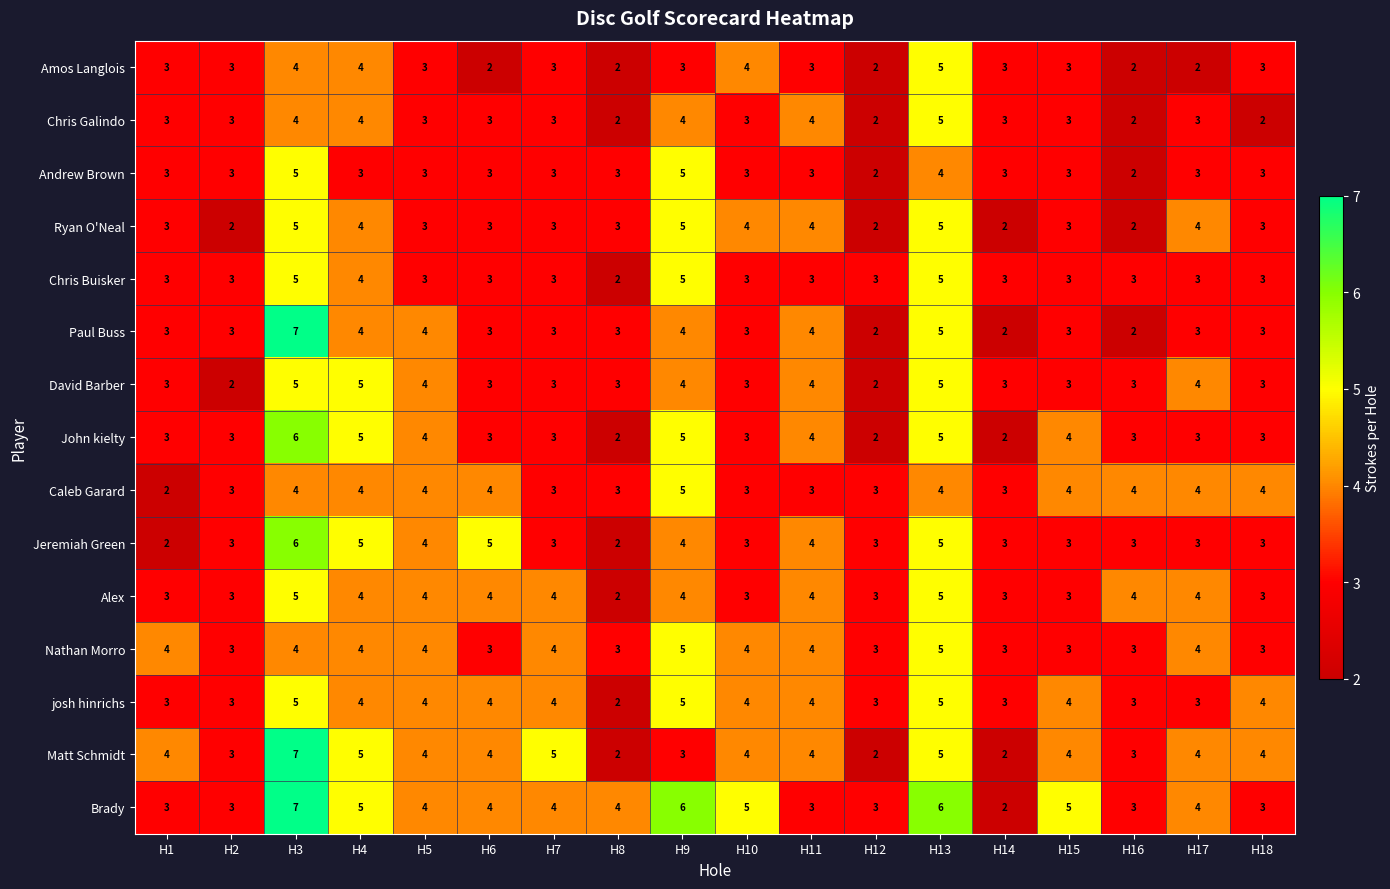

What is the approximate value of josh hinrichs at H13?

5